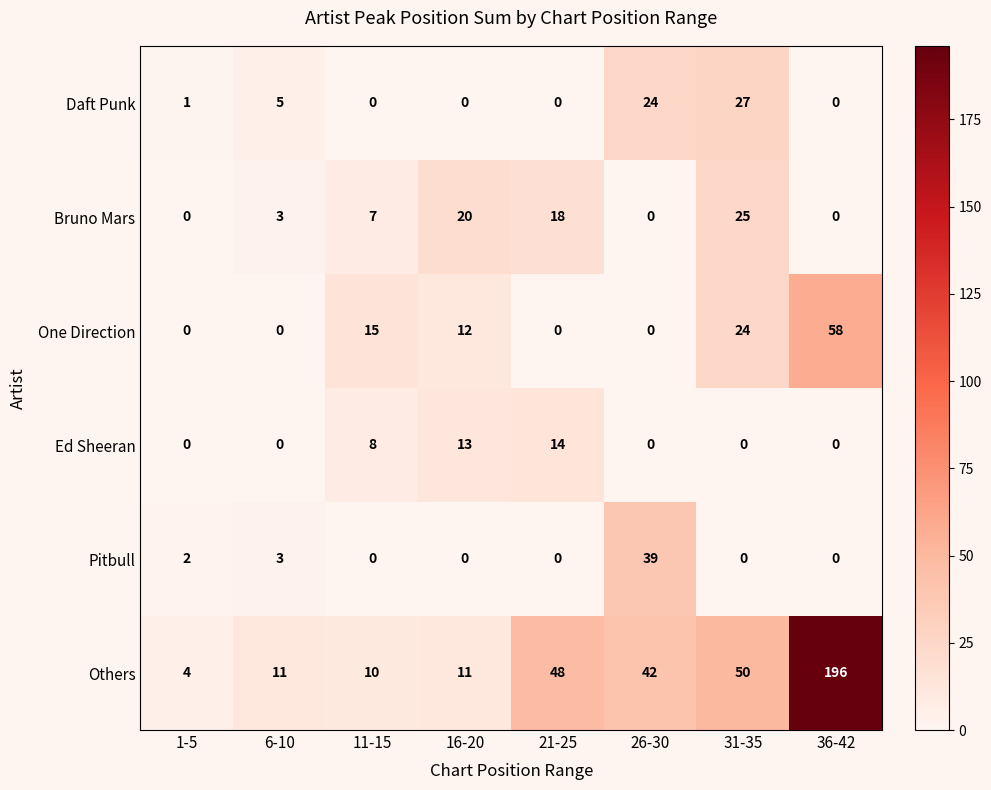

What is the difference between the Bruno Mars values at 1-5 and 16-20?

20